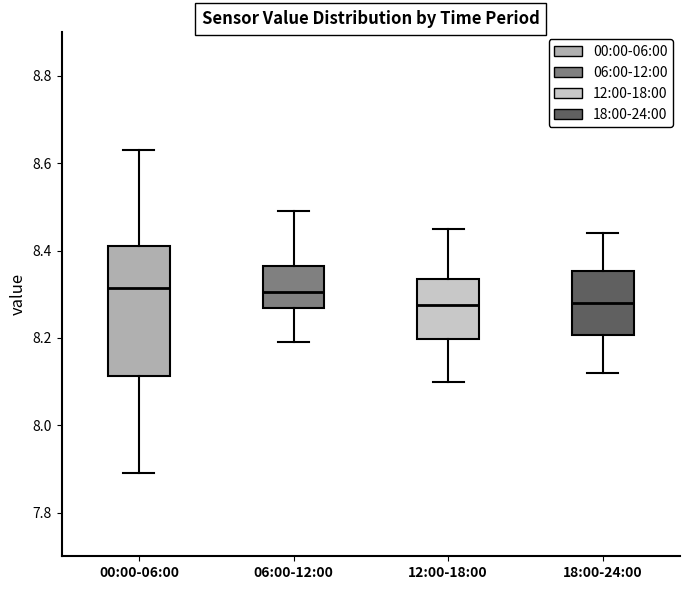

Which box is the tallest, from its lower edge to its upper edge?

00:00-06:00